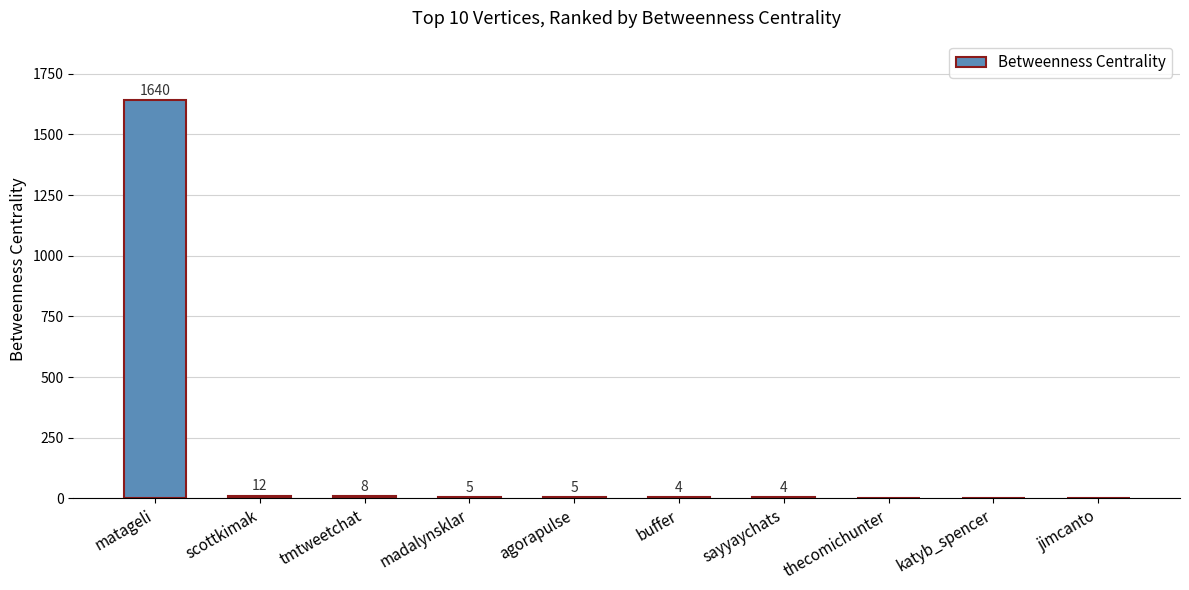

How many series are shown in this chart?

1